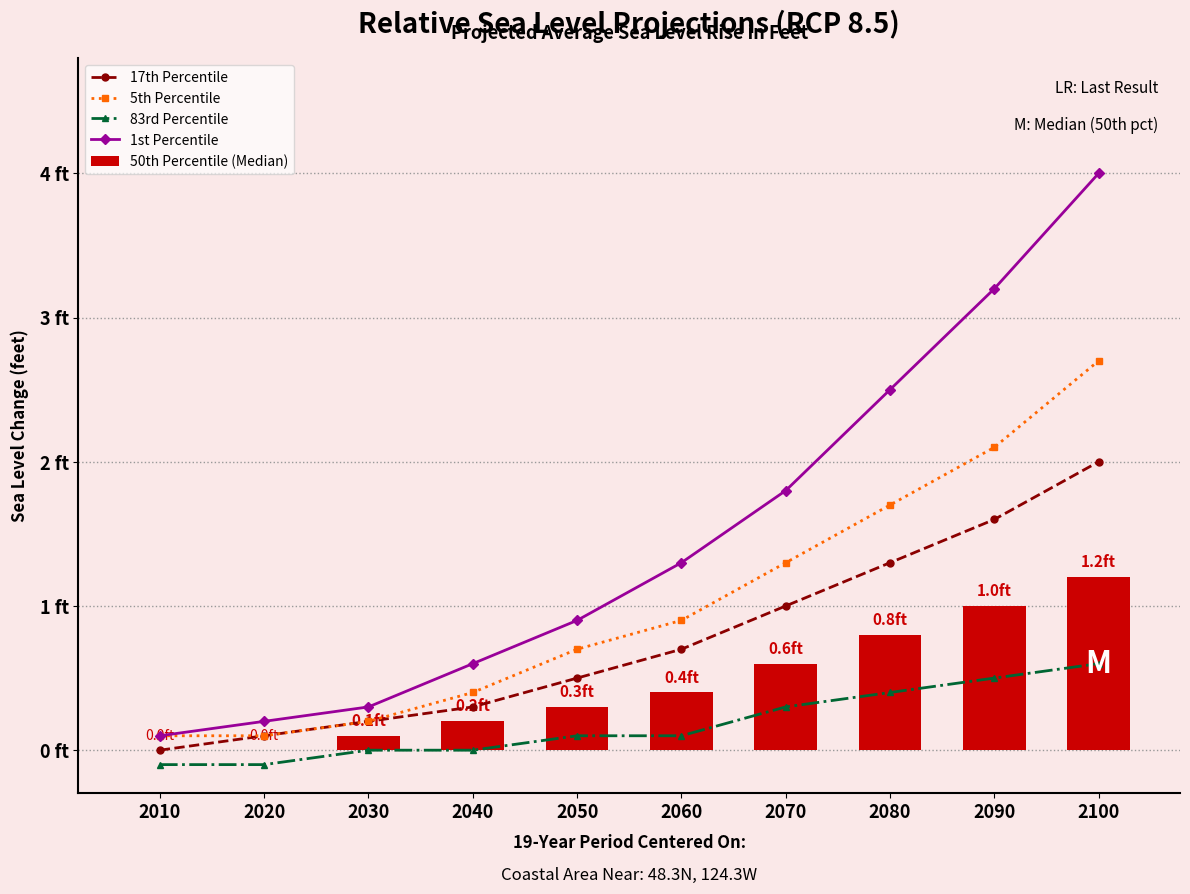

Does the chart contain any negative values?

Yes